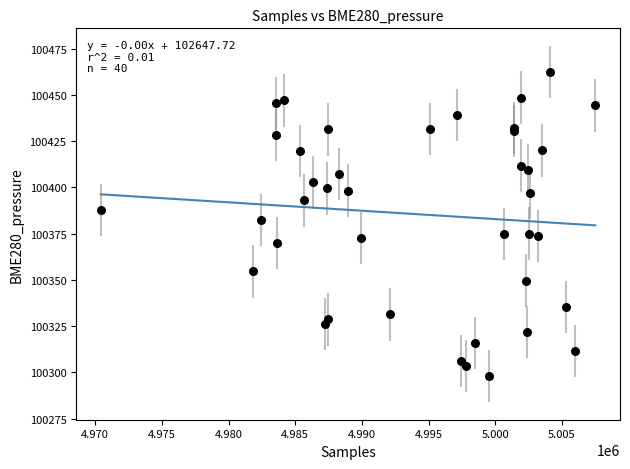

What Y value in the scatter plot is closest to 100380?

100382.5